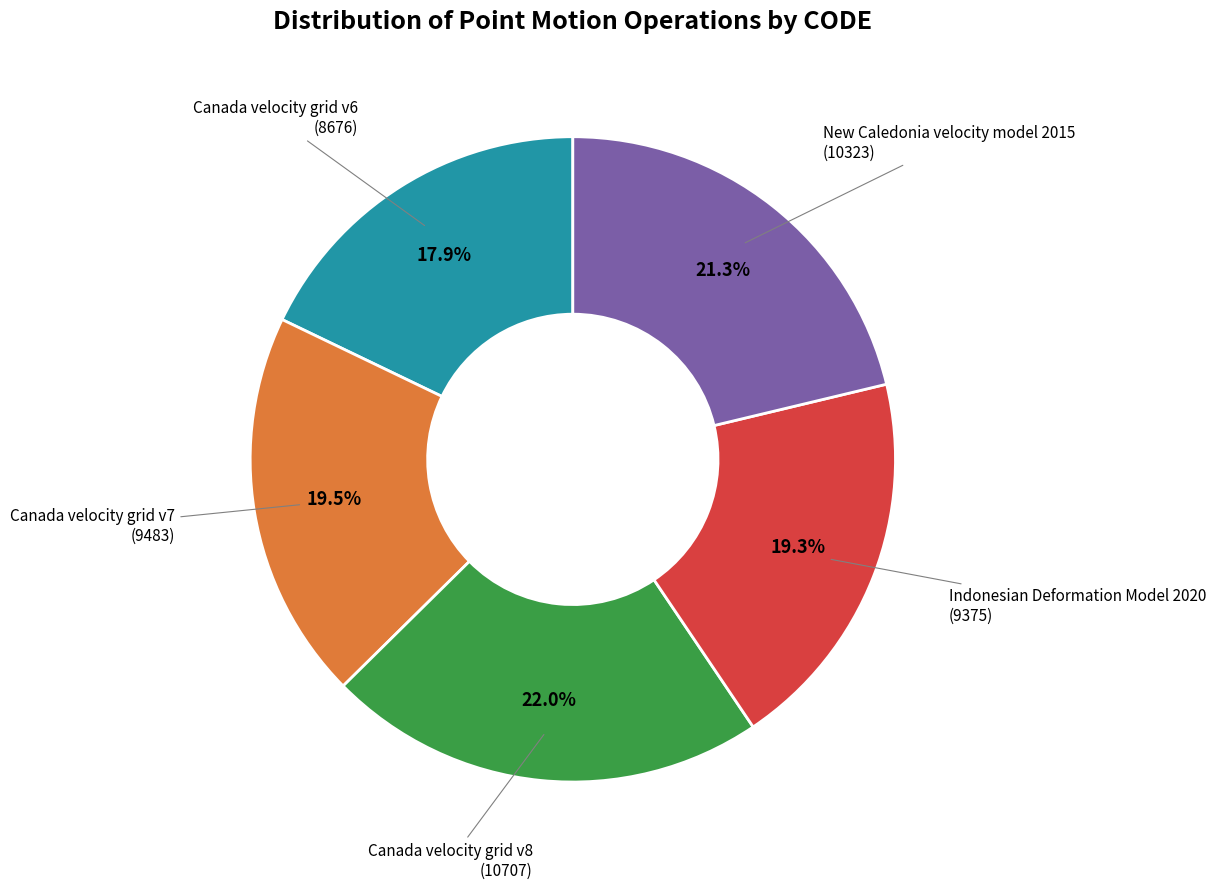

Does any single category account for the majority?

No